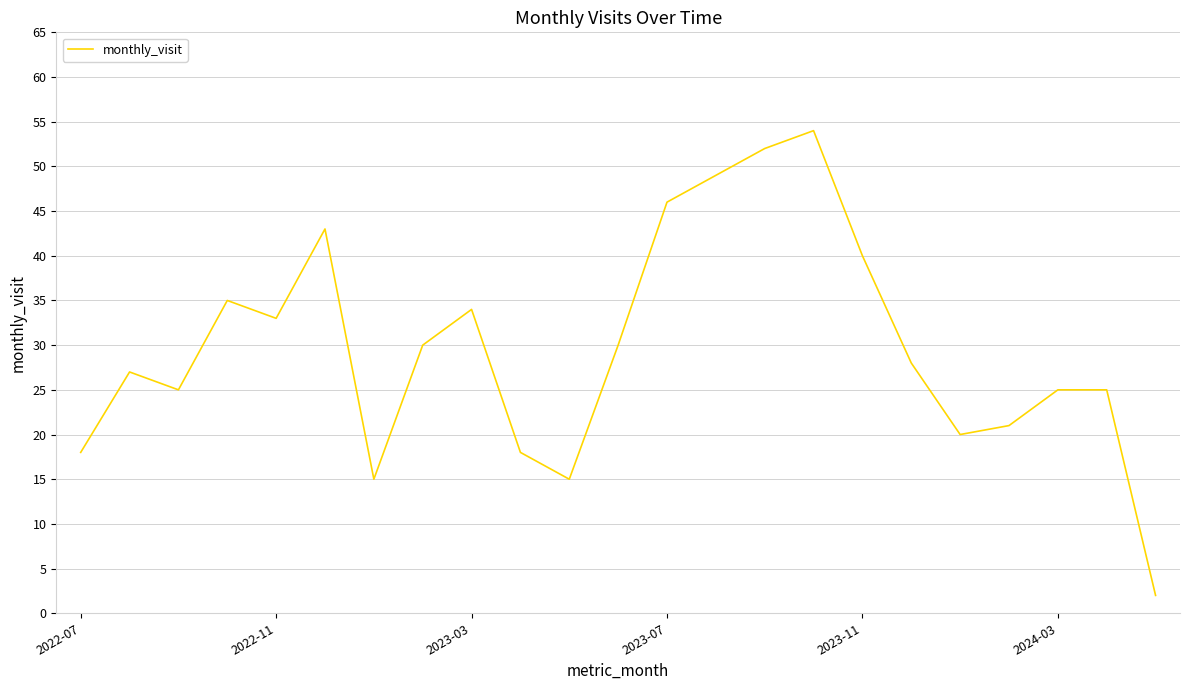

What is the difference between the maximum and minimum values?

52